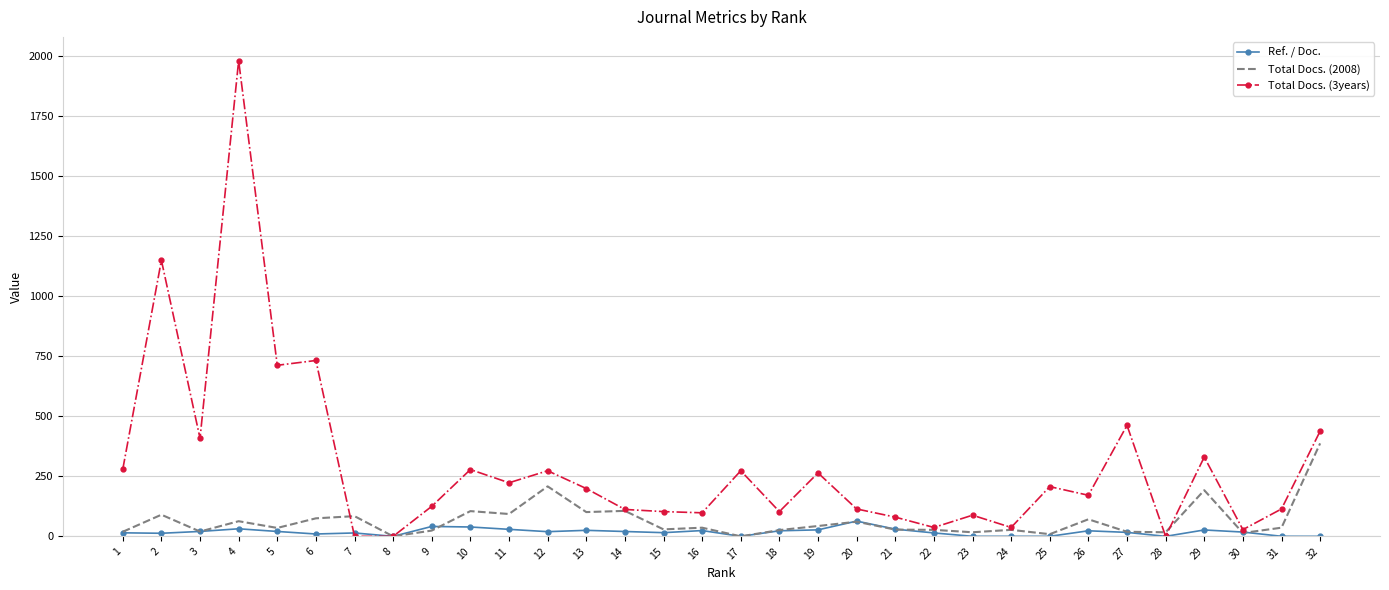

Rank the series by their maximum value, from lowest to highest.

Ref. / Doc., Total Docs. (2008), Total Docs. (3years)